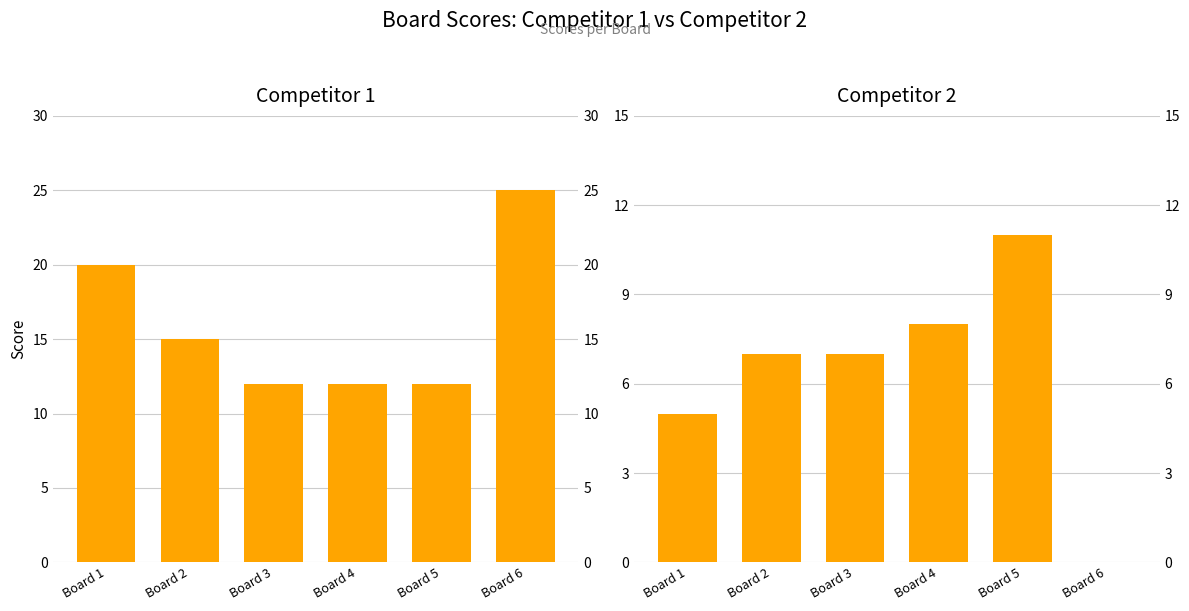

What are all the series names shown in the legend?

Score 1, Score 2